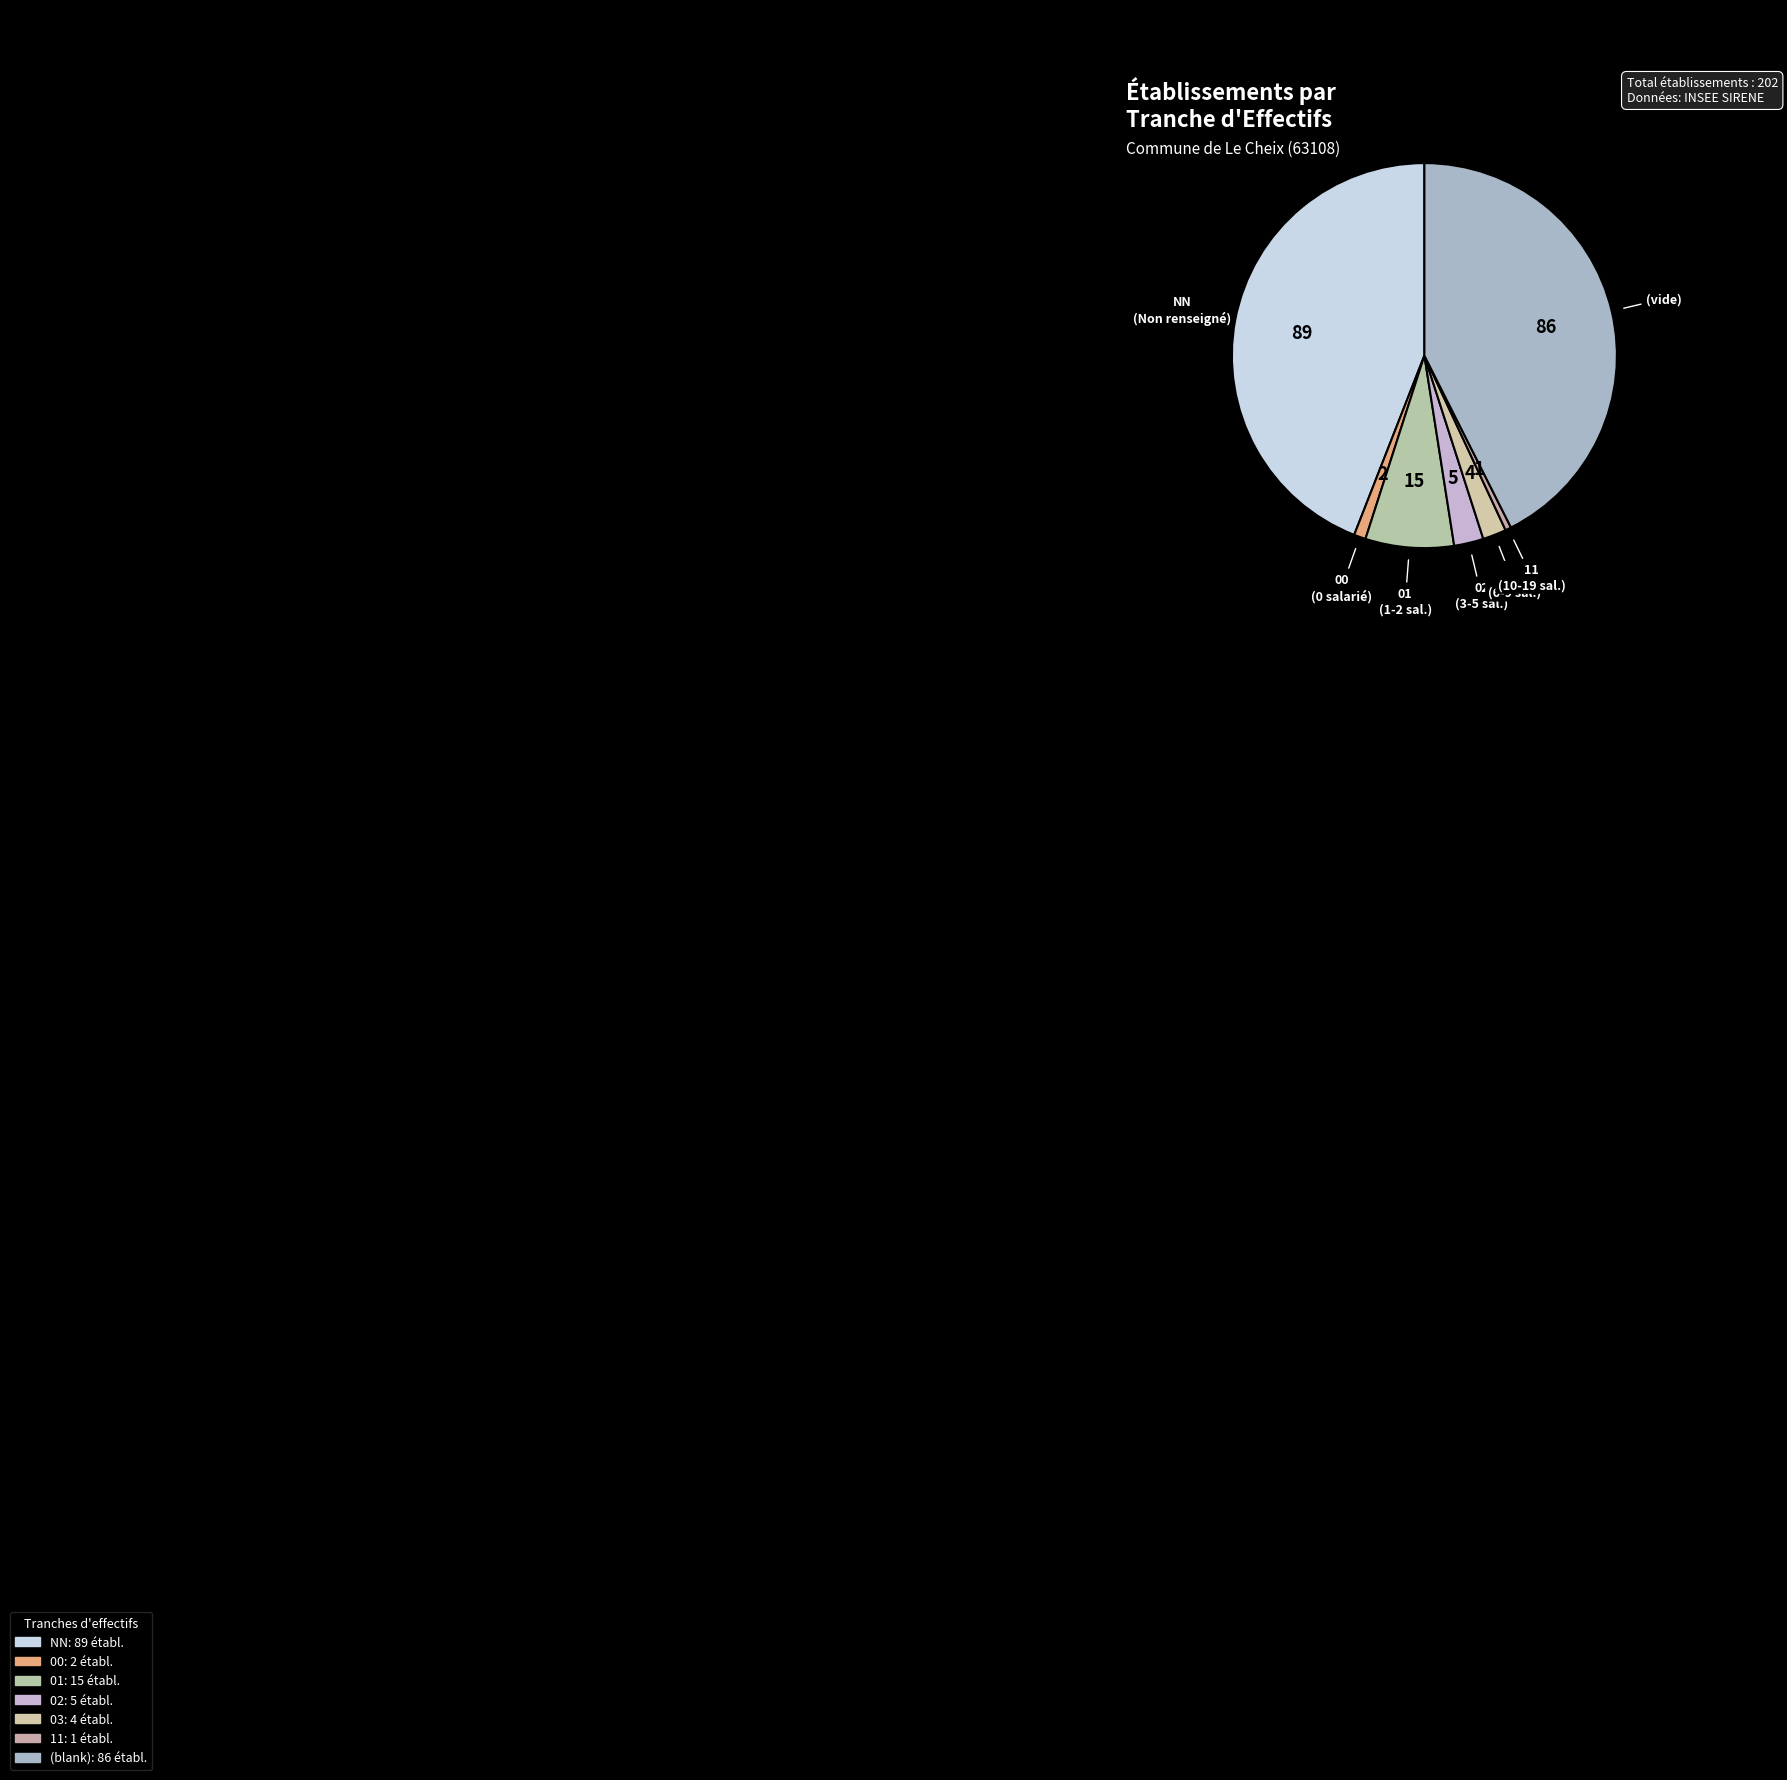

How many segments does this pie chart have?

7